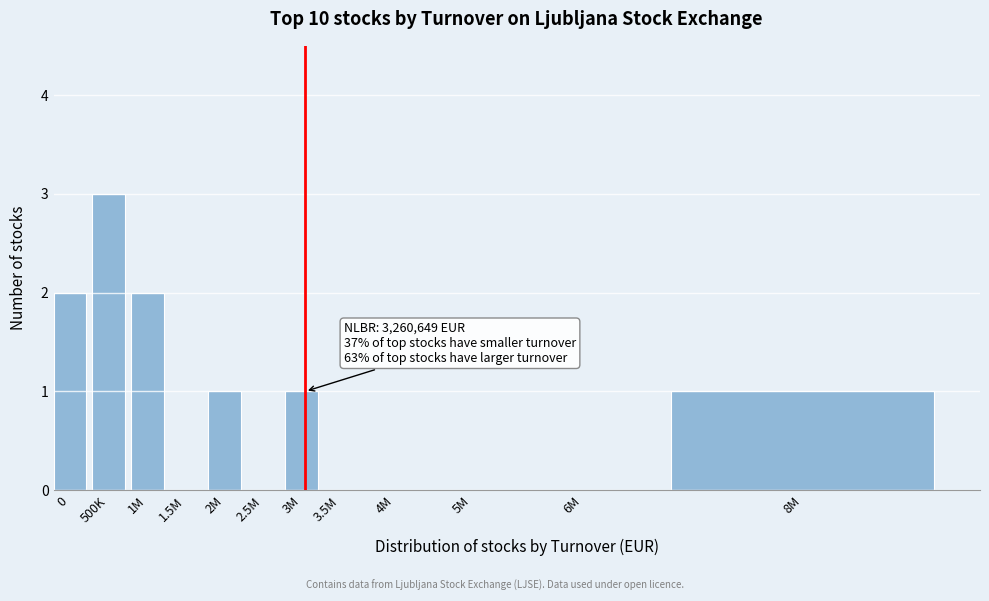

Reading left to right, what are all the values shown in this chart?

0=2	500K=3	1M=2	1.5M=0	2M=1	2.5M=0	3M=1	3.5M=0	4M=0	5M=0	6M=0	8M=1